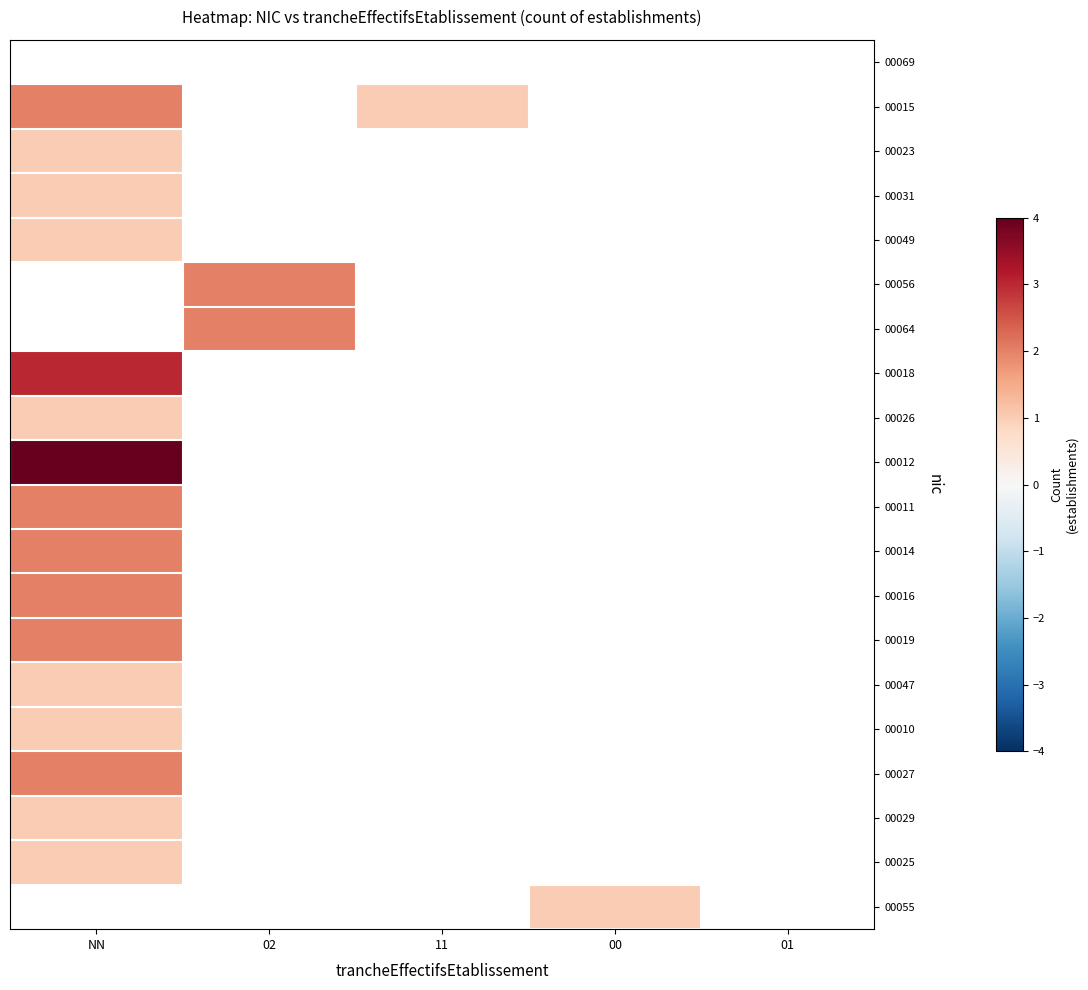

How many positive values does the 00019 series have?

1